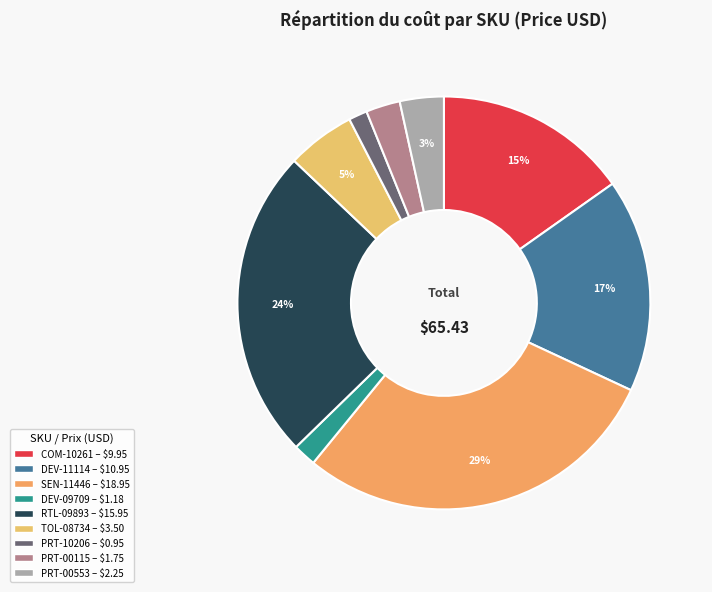

How many segments does this pie chart have?

9